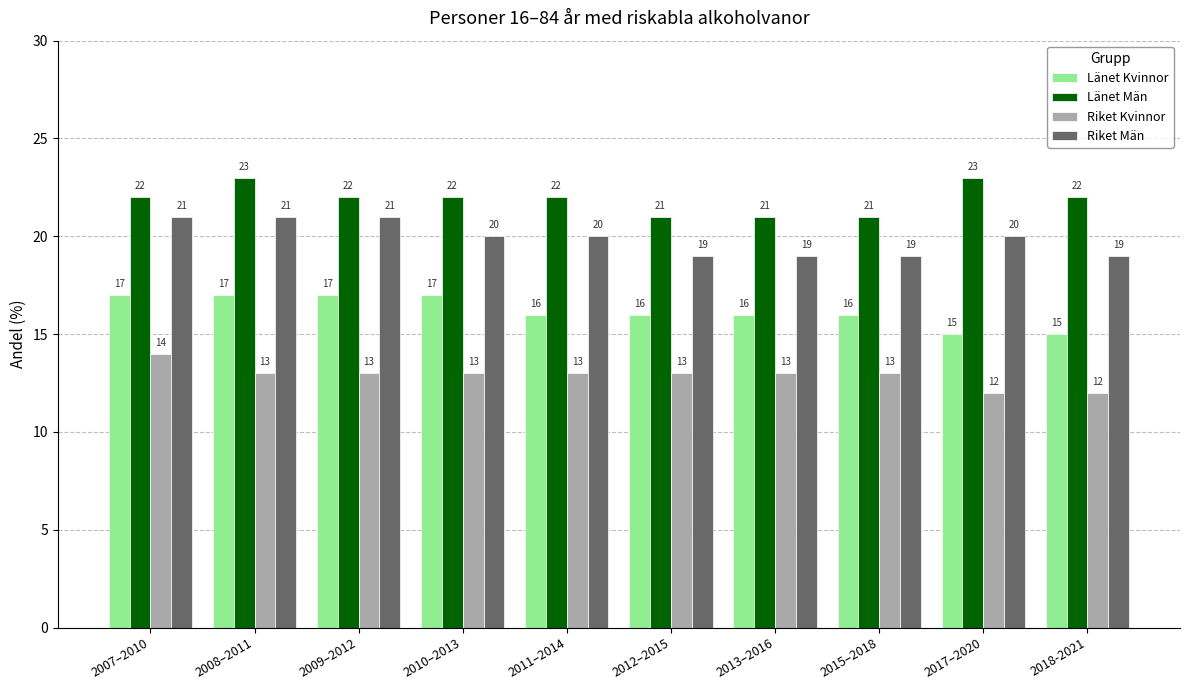

Reading left to right, extract all data points from this chart.

Länet Kvinnor: 17	17	17	17	16	16	16	16	15	15
Länet Män: 22	23	22	22	22	21	21	21	23	22
Riket Kvinnor: 14	13	13	13	13	13	13	13	12	12
Riket Män: 21	21	21	20	20	19	19	19	20	19